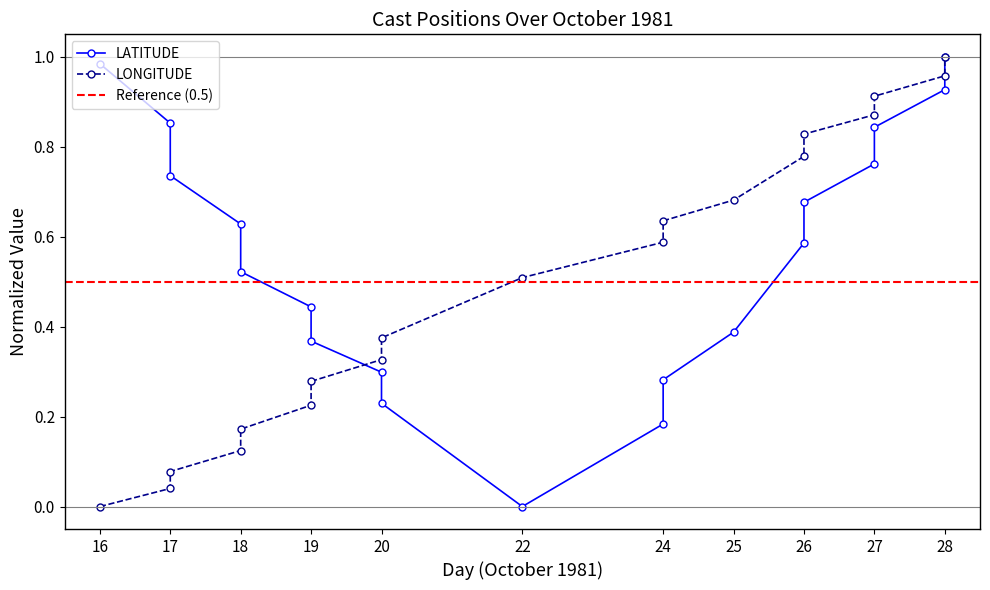

Reading right to left, transcribe all the data shown in this chart.

LATITUDE: 28=1.0	28=0.9	27=0.8	27=0.8	26=0.7	26=0.6	25=0.4	24=0.3	24=0.2	22=0.0	20=0.2	20=0.3	19=0.4	19=0.4	18=0.5	18=0.6	17=0.7	17=0.9	16=1.0
LONGITUDE: 28=1.0	28=1.0	27=0.9	27=0.9	26=0.8	26=0.8	25=0.7	24=0.6	24=0.6	22=0.5	20=0.4	20=0.3	19=0.3	19=0.2	18=0.2	18=0.1	17=0.1	17=0.0	16=0.0